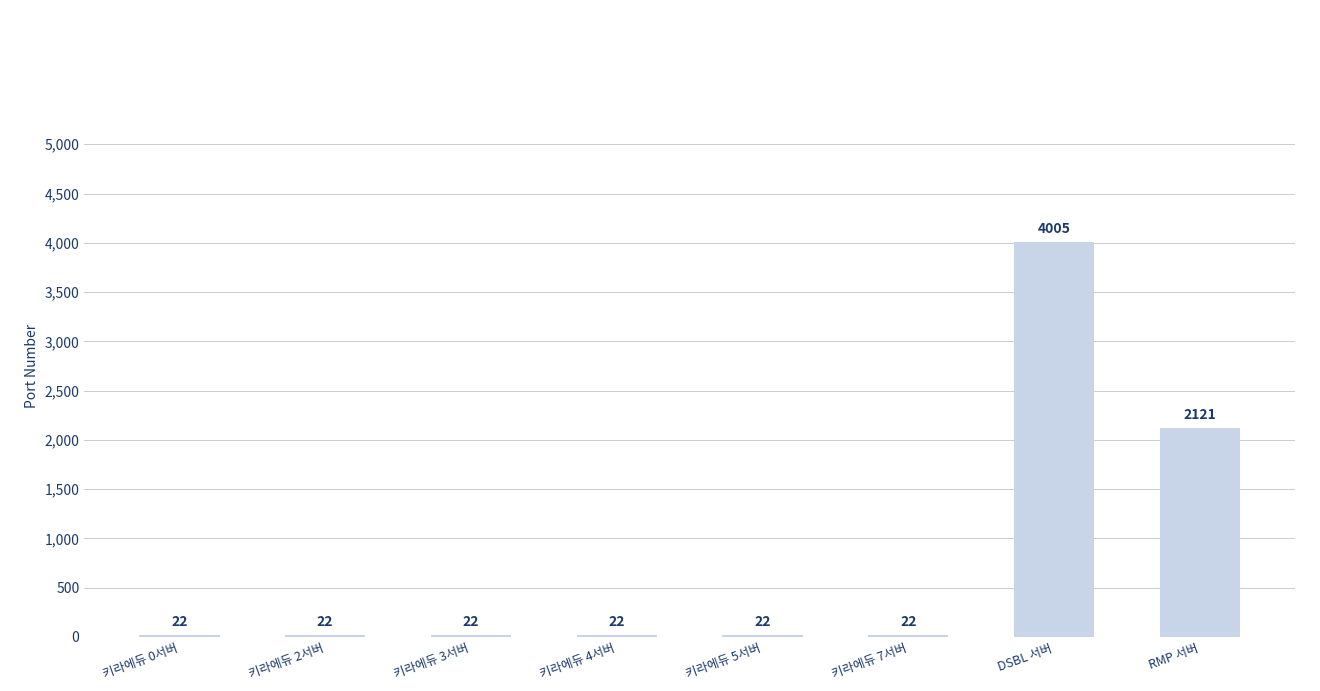

What is the change in value from 키라에듀 3서버 to DSBL 서버?

+3983